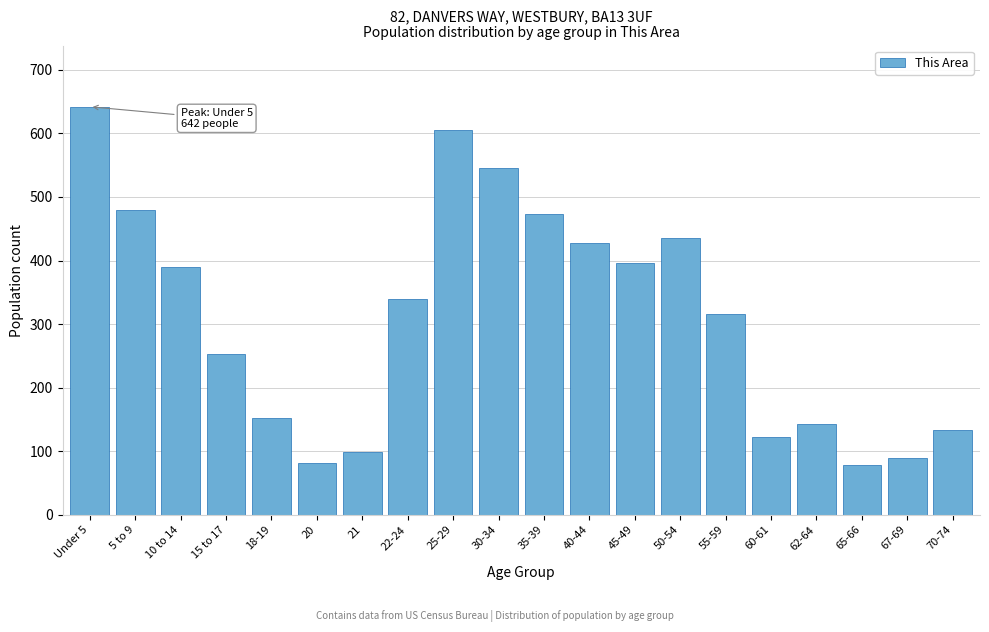

Reading right to left, extract all data points from this chart.

134	89	79	143	123	316	435	396	427	473	546	605	340	99	82	153	253	390	480	642